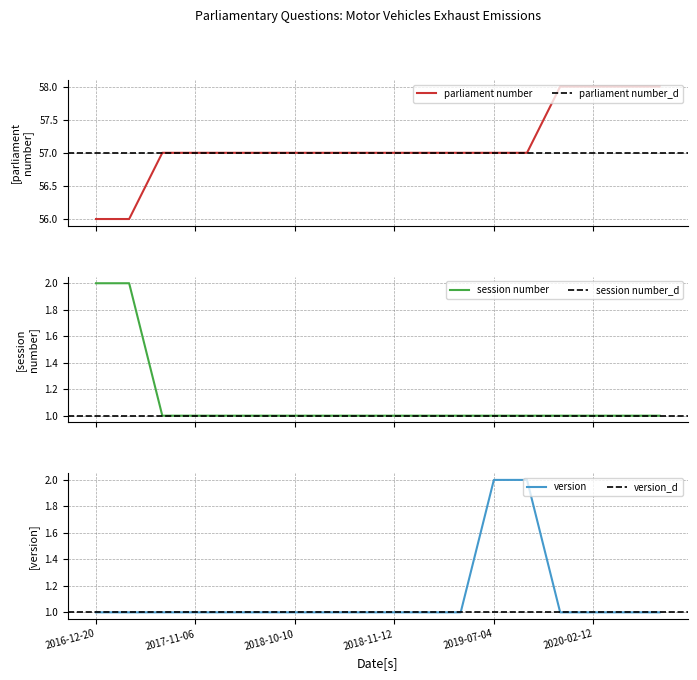

Is this an area chart (filled region under the line)?

No